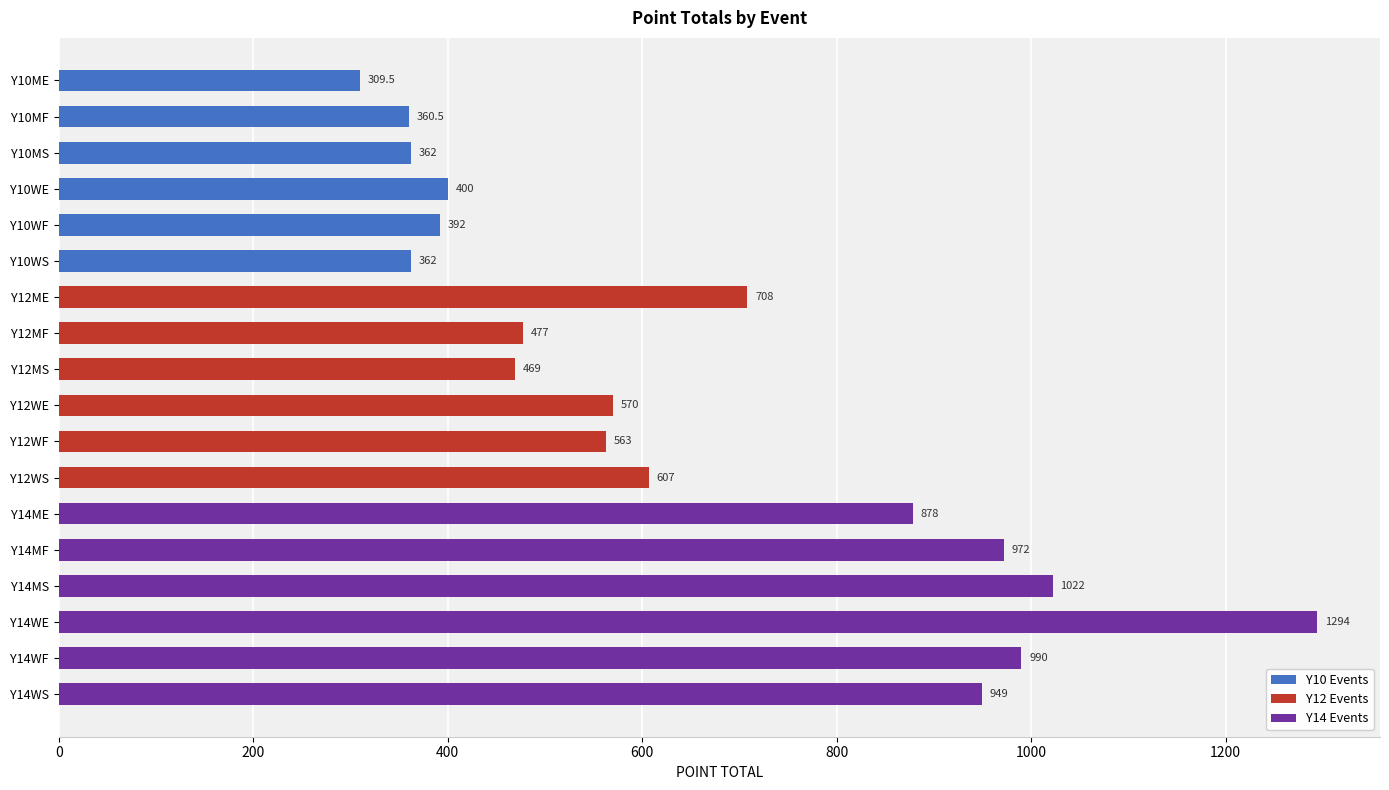

Reading bottom to top, list all the values displayed in this chart.

Y14WS=949.0	Y14WF=990.0	Y14WE=1294.0	Y14MS=1022.0	Y14MF=972.0	Y14ME=878.0	Y12WS=607.0	Y12WF=563.0	Y12WE=570.0	Y12MS=469.0	Y12MF=477.0	Y12ME=708.0	Y10WS=362.0	Y10WF=392.0	Y10WE=400.0	Y10MS=362.0	Y10MF=360.5	Y10ME=309.5